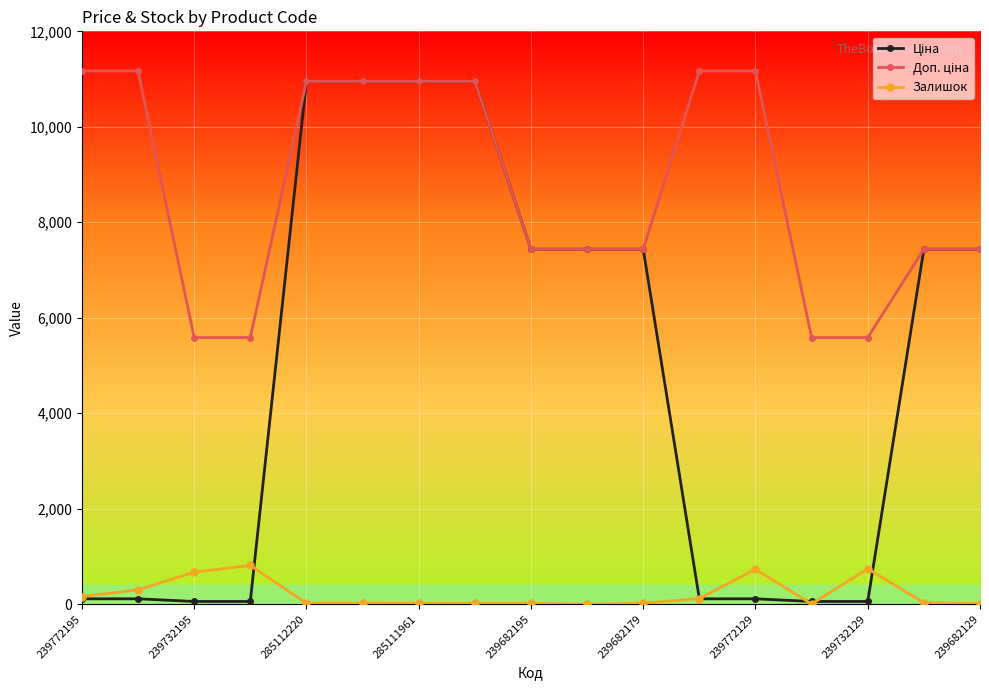

True or false: Залишок has more than 2 interior local peaks.

True